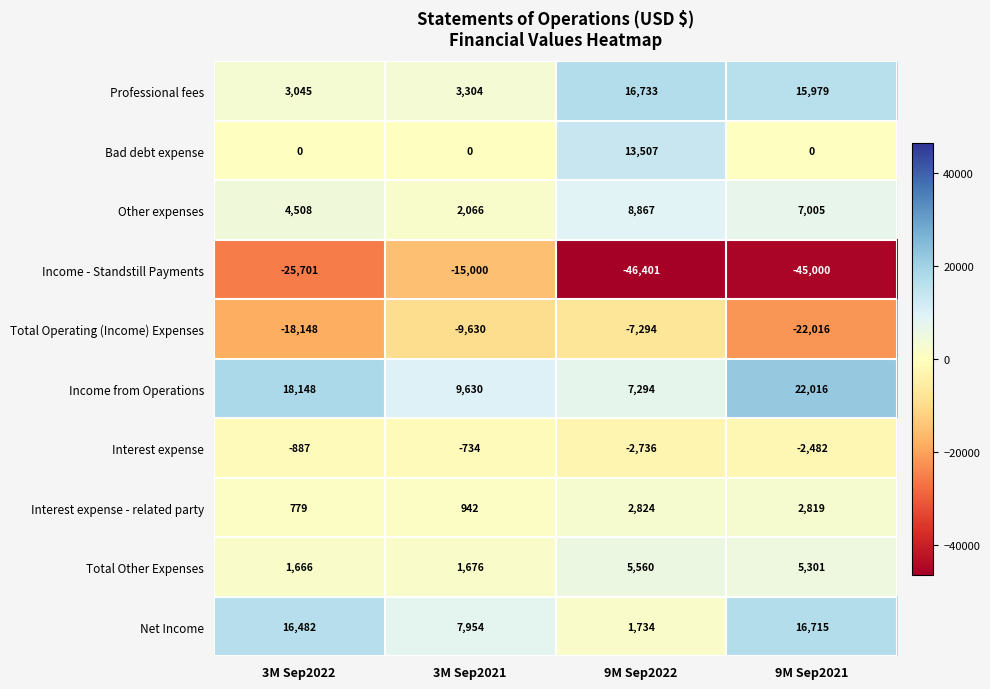

What is the average value of the Interest expense - related party series?

1841